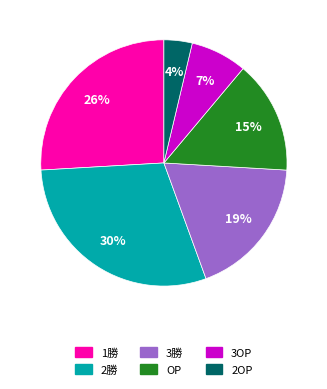

To the nearest percent, what portion does OP represent?

15%